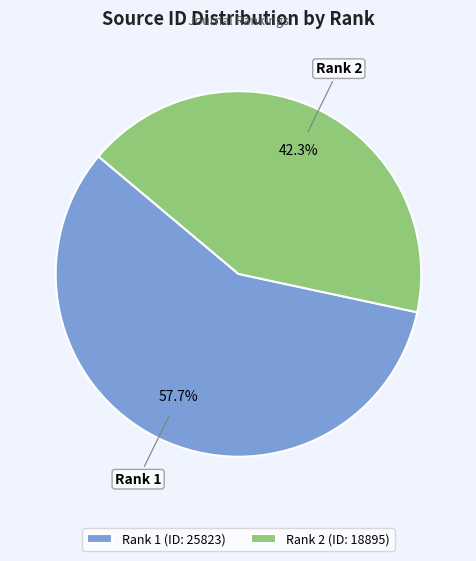

Is there any slice that represents more than half of the pie?

Yes